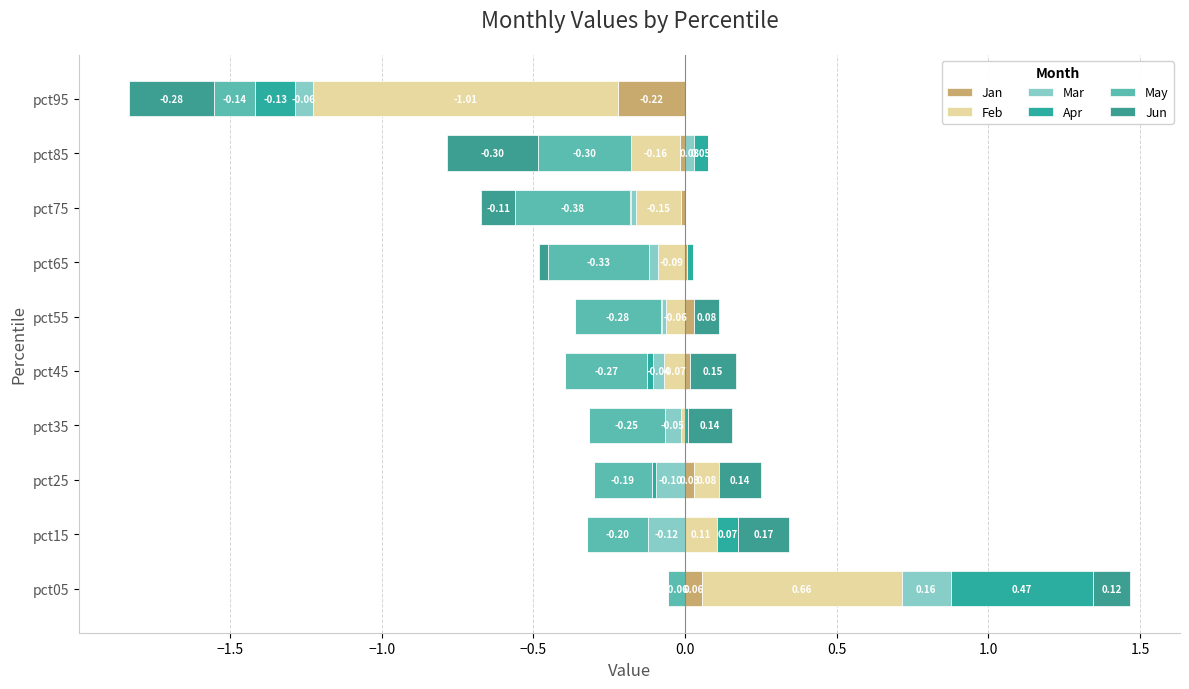

Which has a higher value, pct45 or pct55?

pct55